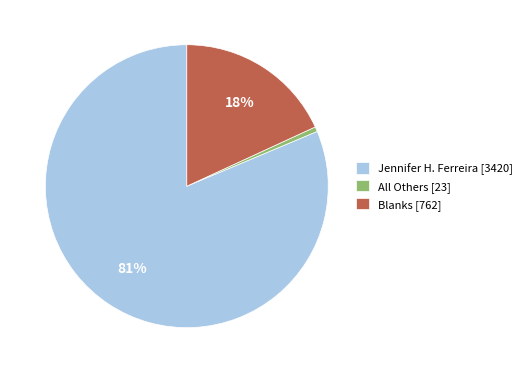

What percentage is the Blanks slice, to the nearest percent?

18%